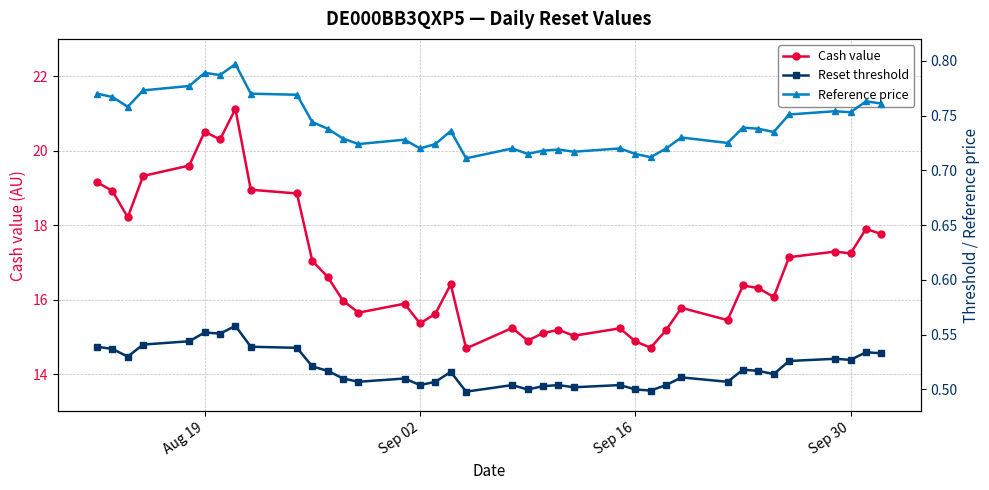

True or false: Reference price and Reset threshold cross at least once.

False